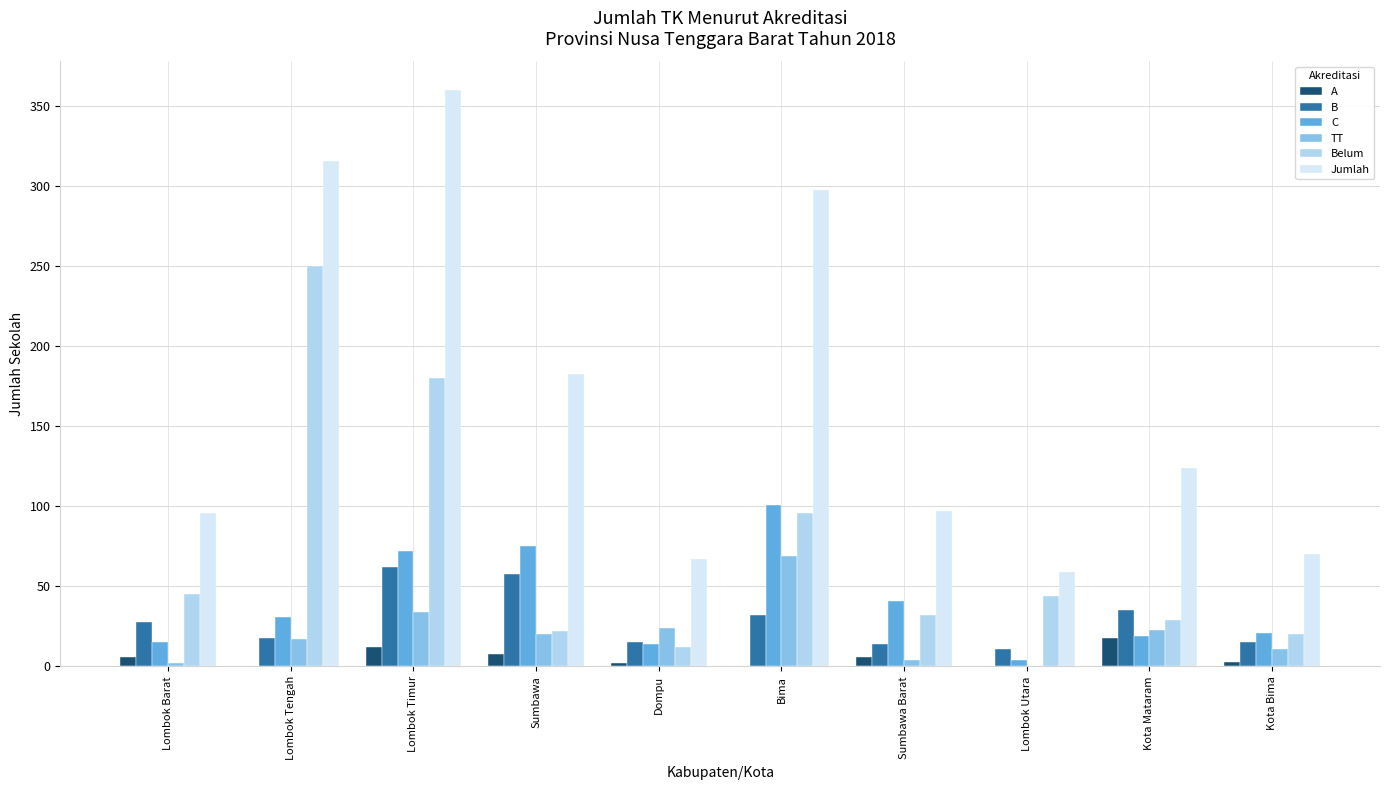

Are the bars horizontal?

No